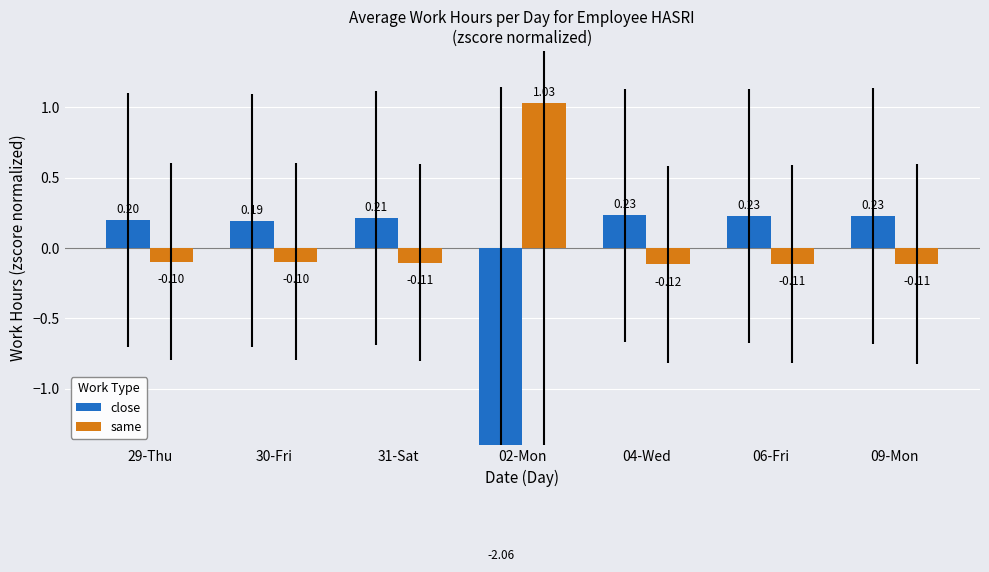

How many data points in close are above 0?

6